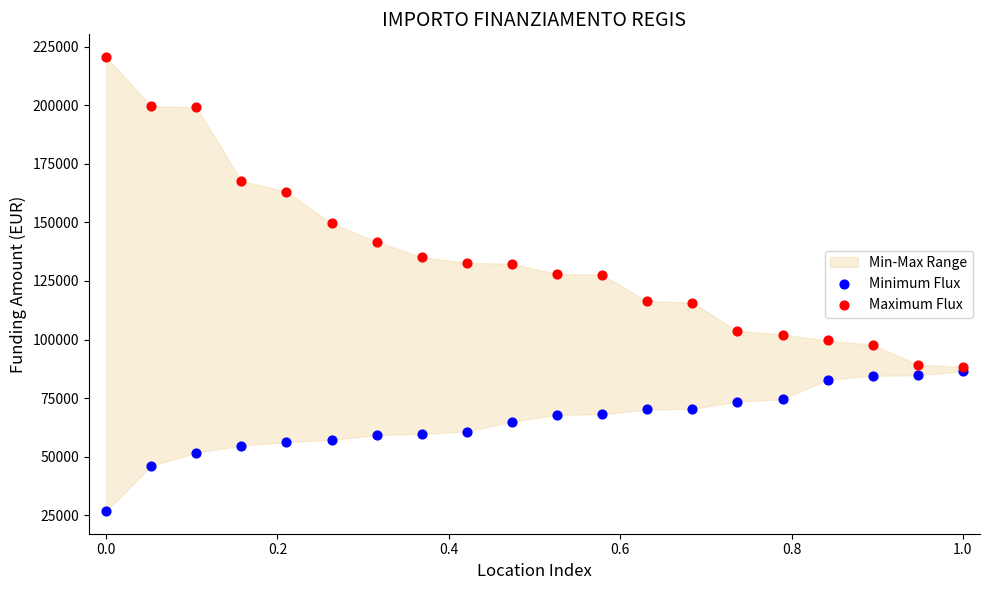

In the Maximum Flux series, what Y value is closest to 154438?

149604.4